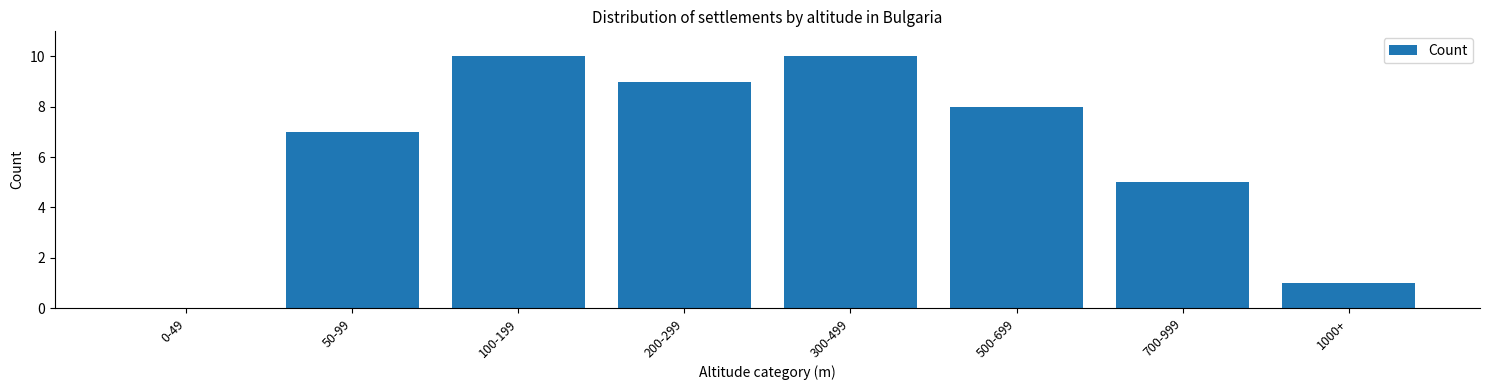

Reading left to right, extract all data points from this chart.

0-49=0	50-99=7	100-199=10	200-299=9	300-499=10	500-699=8	700-999=5	1000+=1